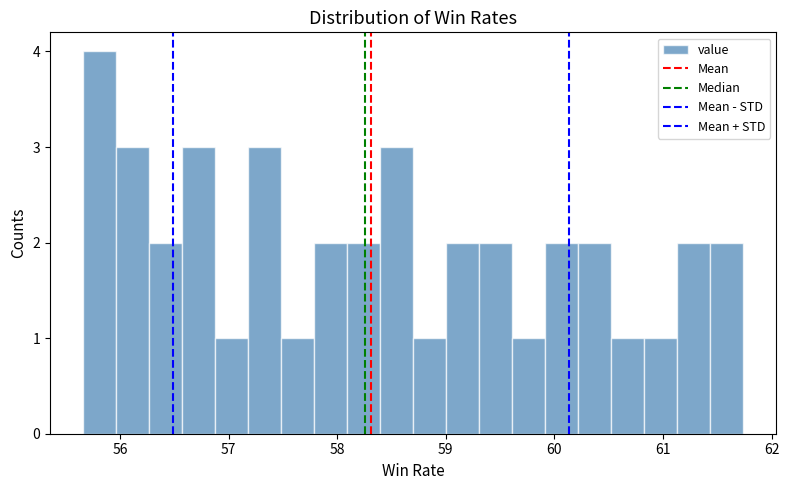

Read against the x-axis, roughly where is the centre of the tallest bar?

55.8